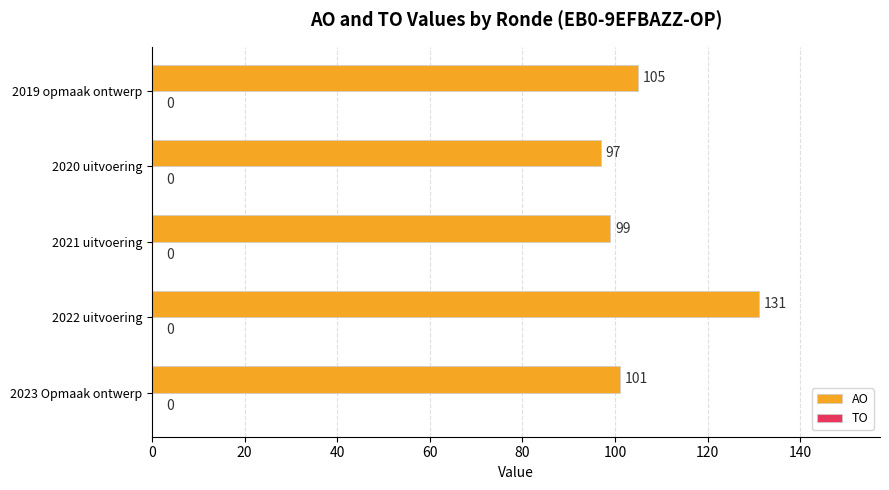

What is the difference between the second highest and second lowest values?

6